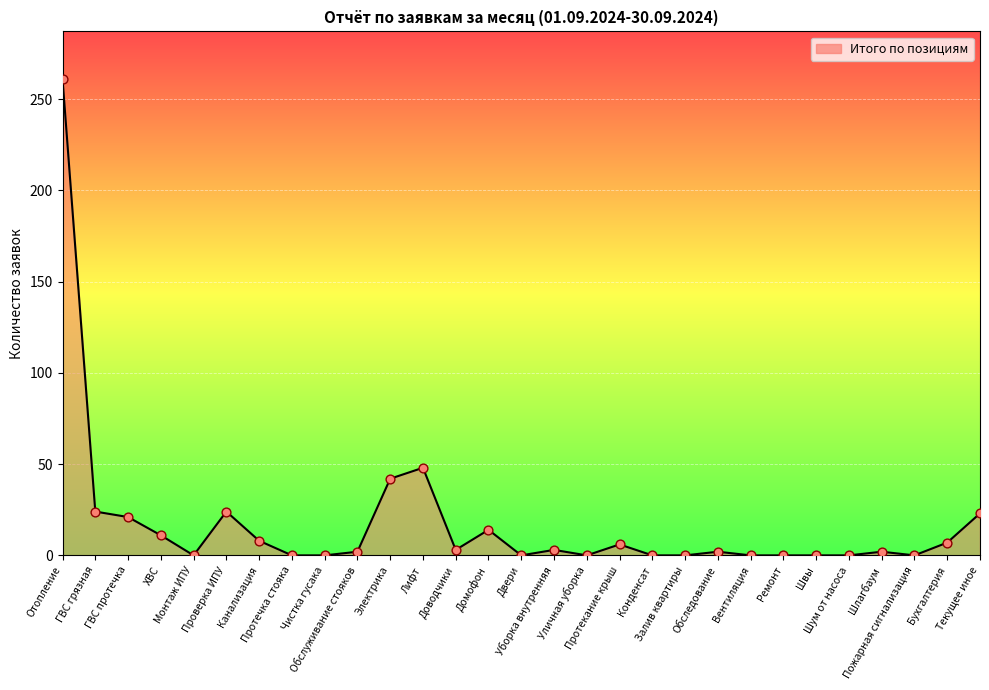

What is the change in value from ГВС грязная to Уборка внутренняя?

-21